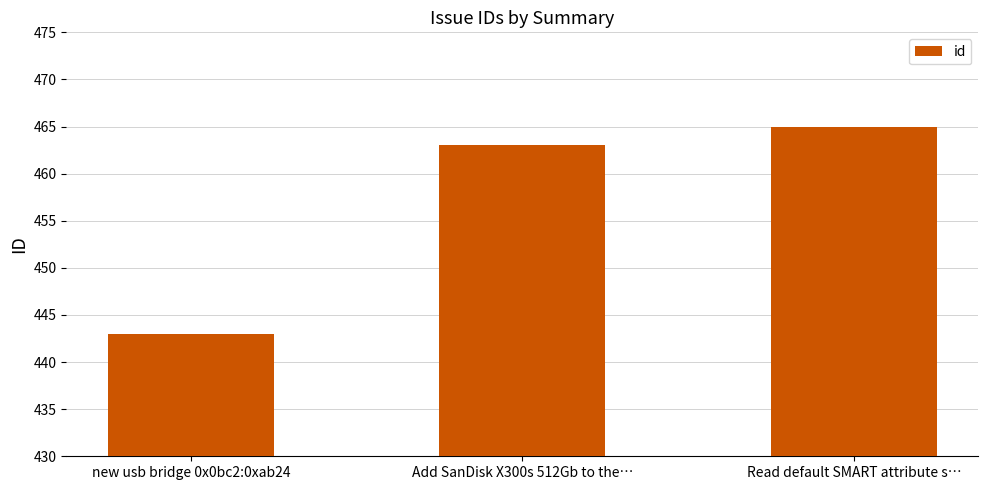

Rank the categories by value from lowest to highest.

new usb bridge 0x0bc2:0xab24, Add SanDisk X300s 512Gb to the…, Read default SMART attribute s…